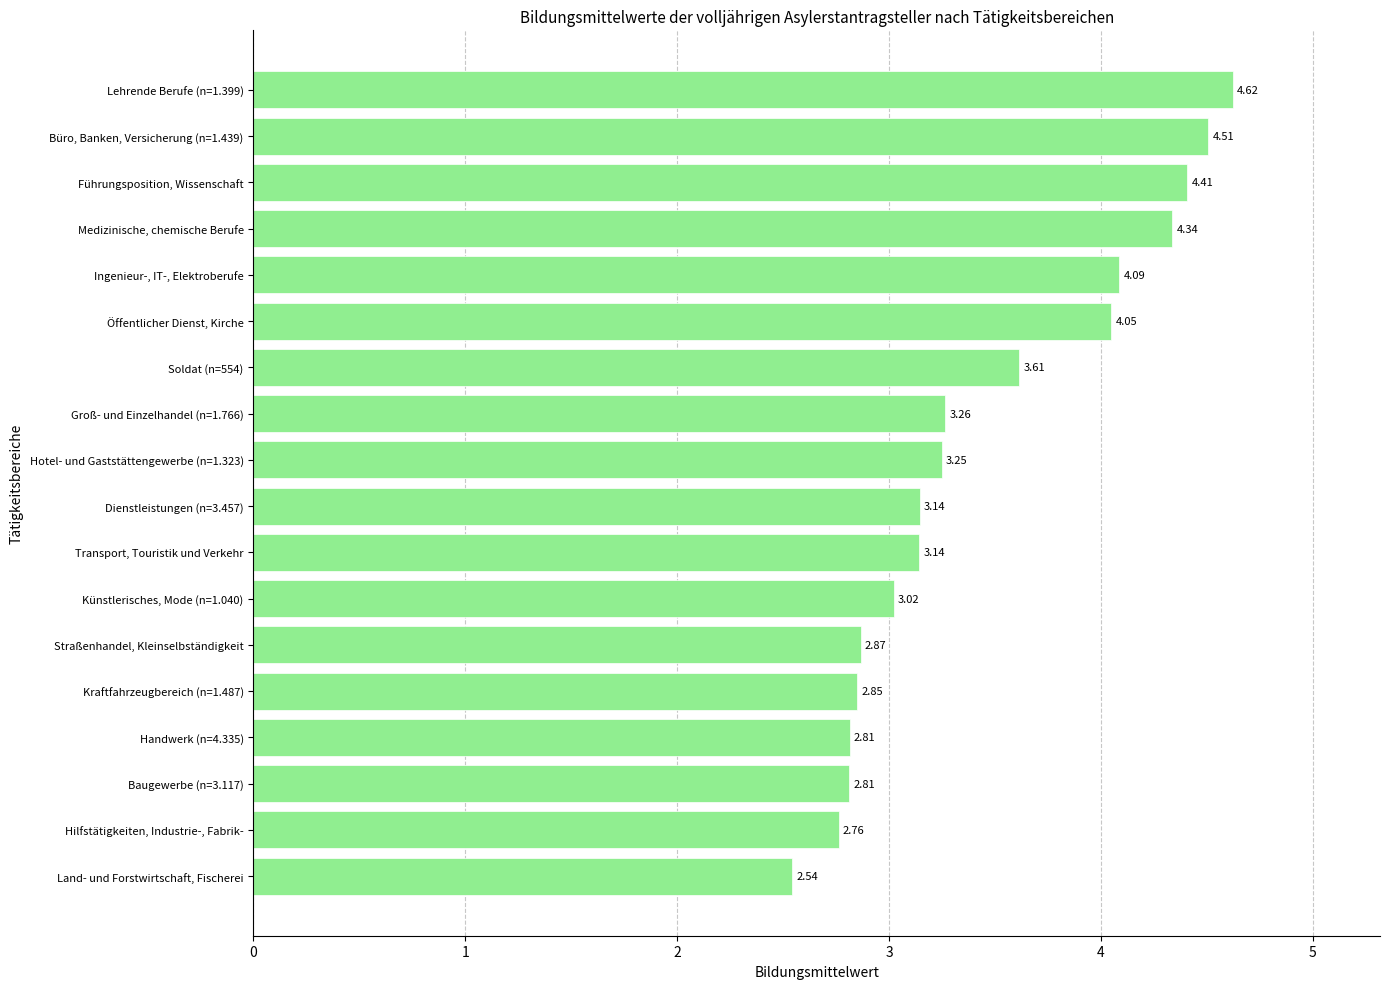

What is the sum of the values at Soldat (n=554) and Groß- und Einzelhandel (n=1.766)?

6.9